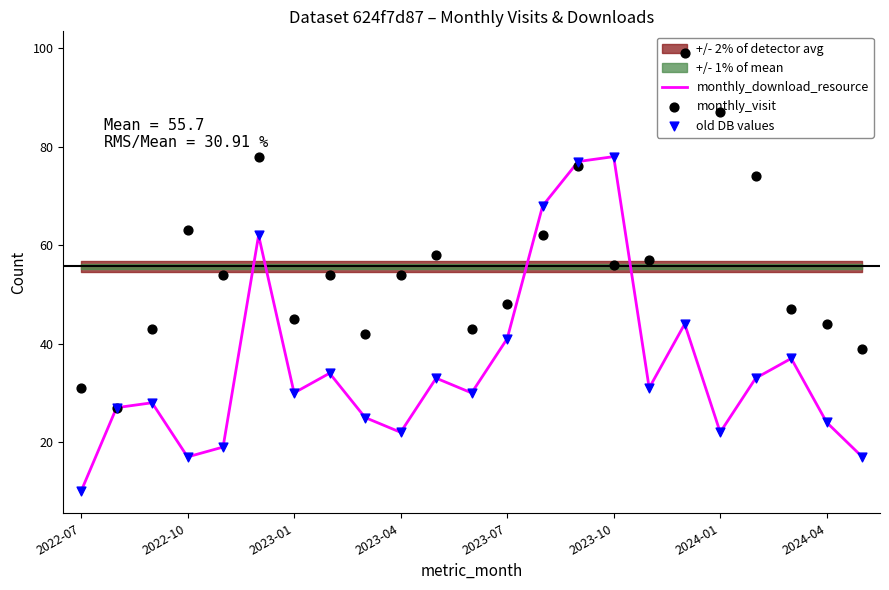

What are all the series names shown in the legend?

monthly_download_resource, monthly_visit, old DB values